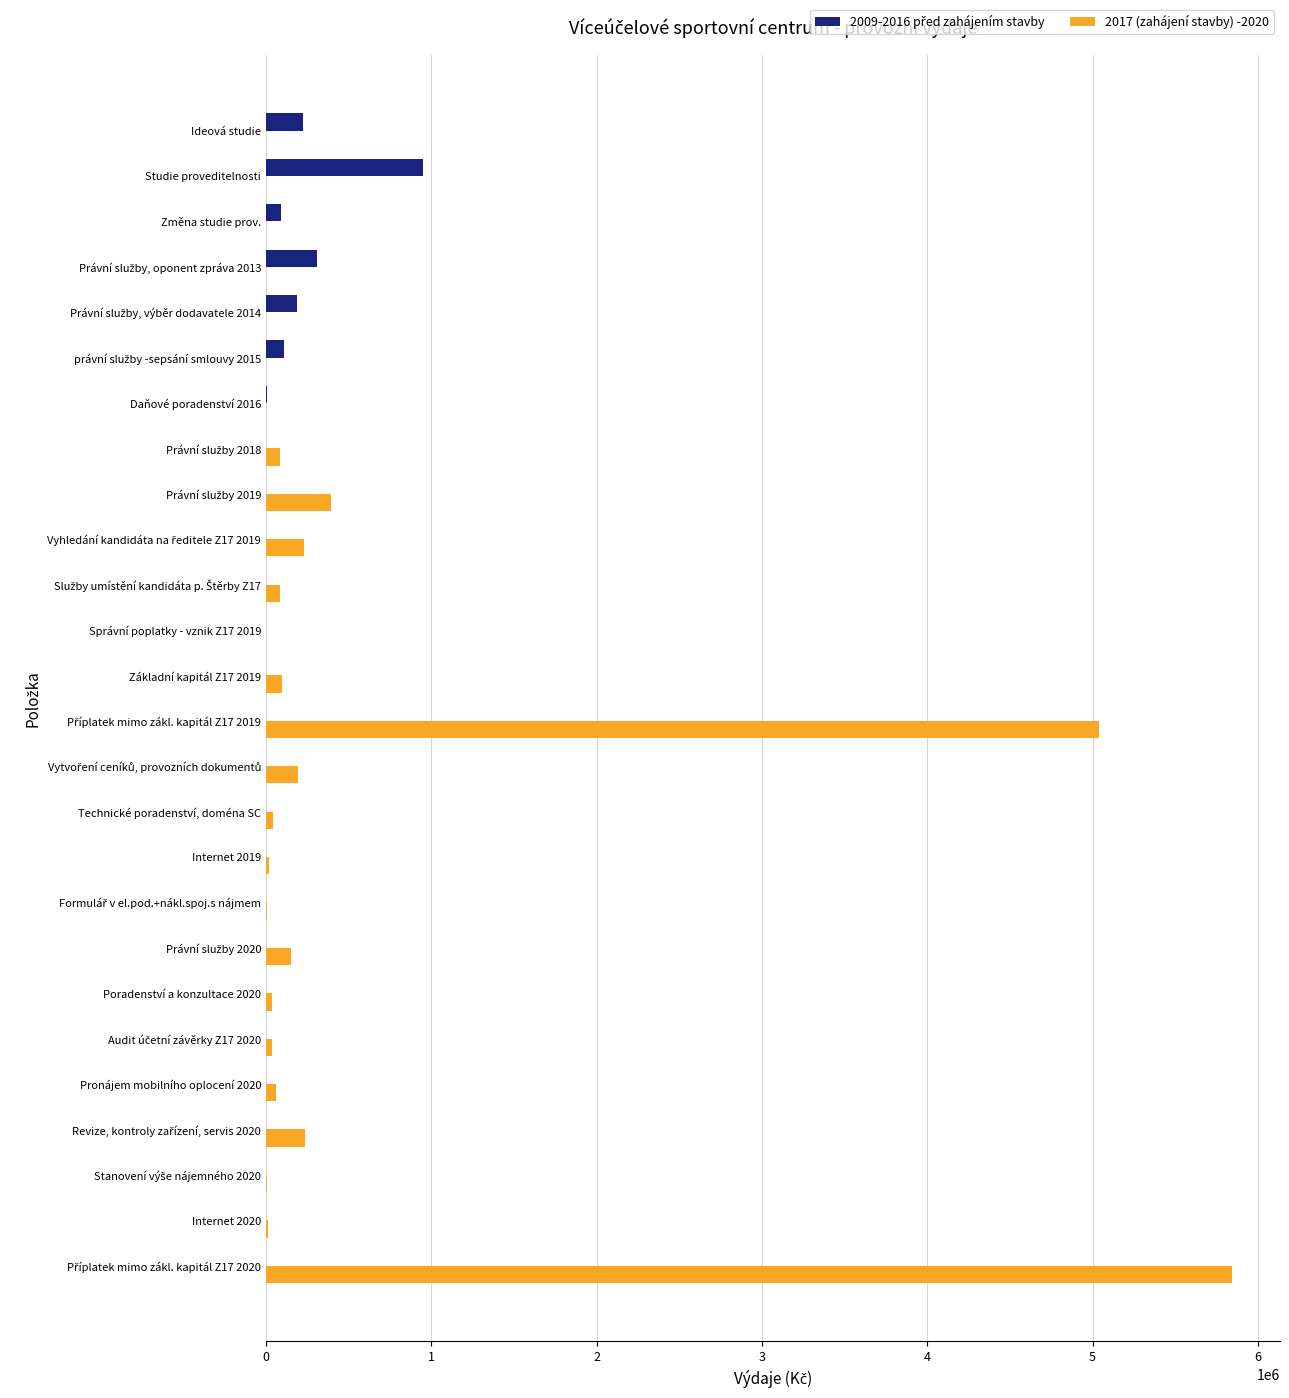

Which series has the largest total across all categories?

2017 (zahájení stavby) -2020